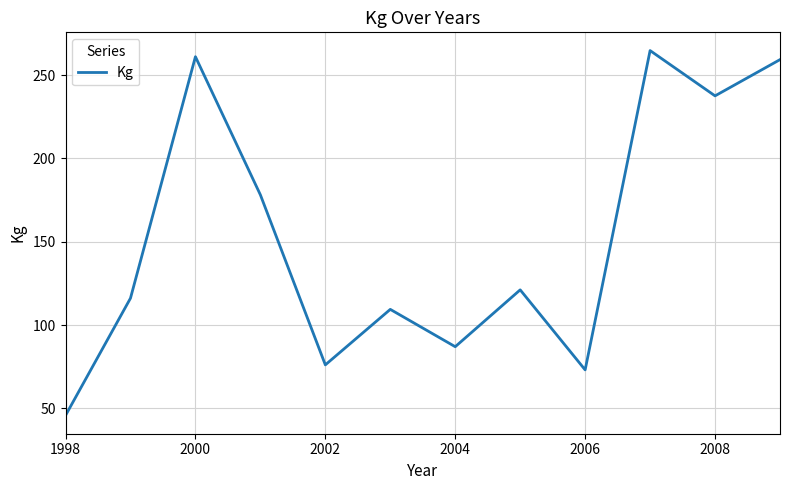

How many values are below 121?

6